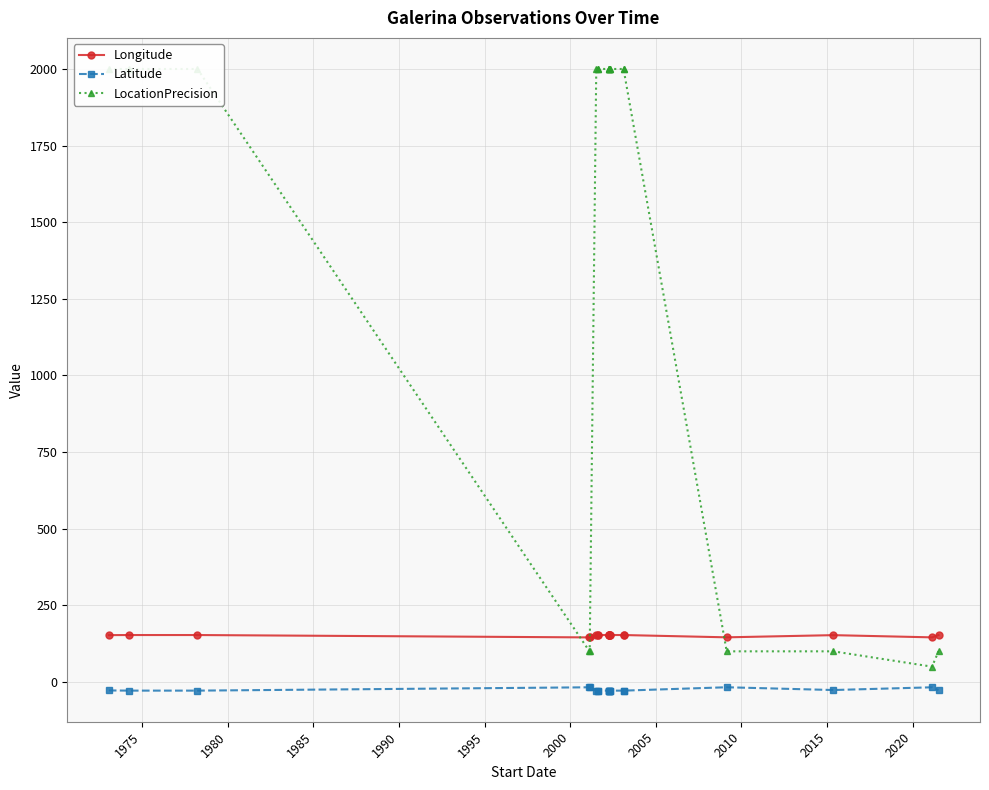

Is the value of Longitude at 1985 greater than the value of LocationPrecision at 19?

Yes